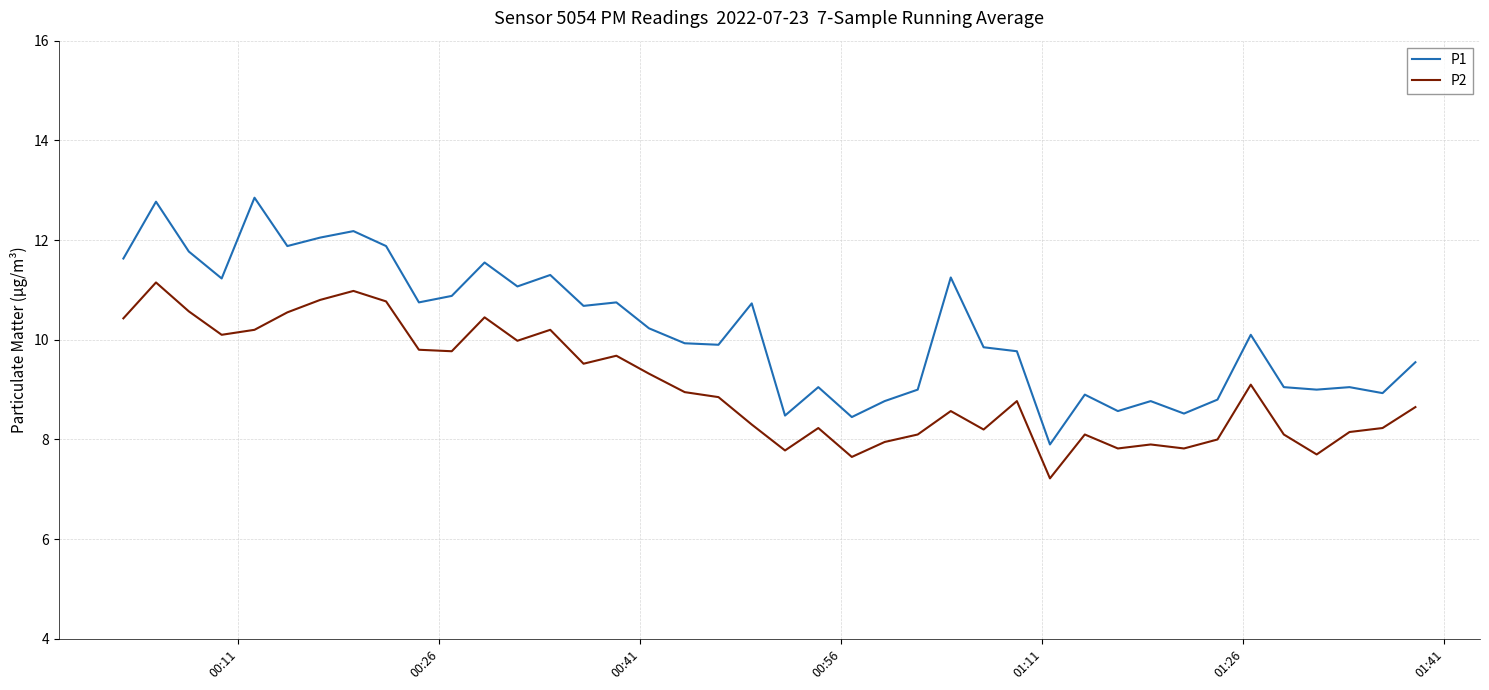

What is the lowest value of the P2 series?

7.2